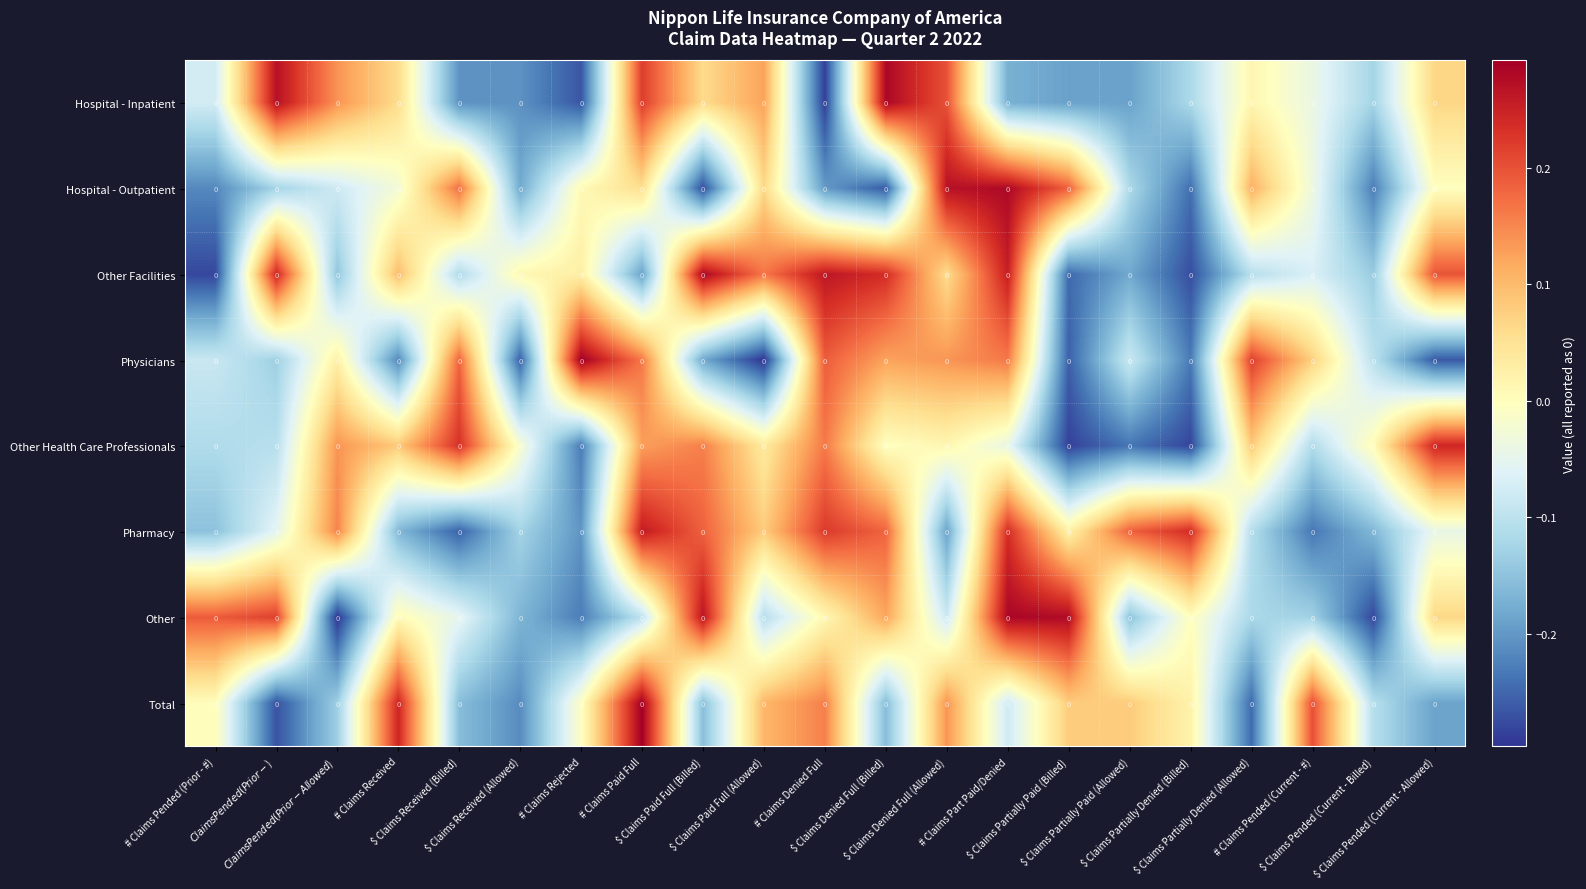

The Total series shows -0.2 at $ Claims Received (Billed). True or false?

False